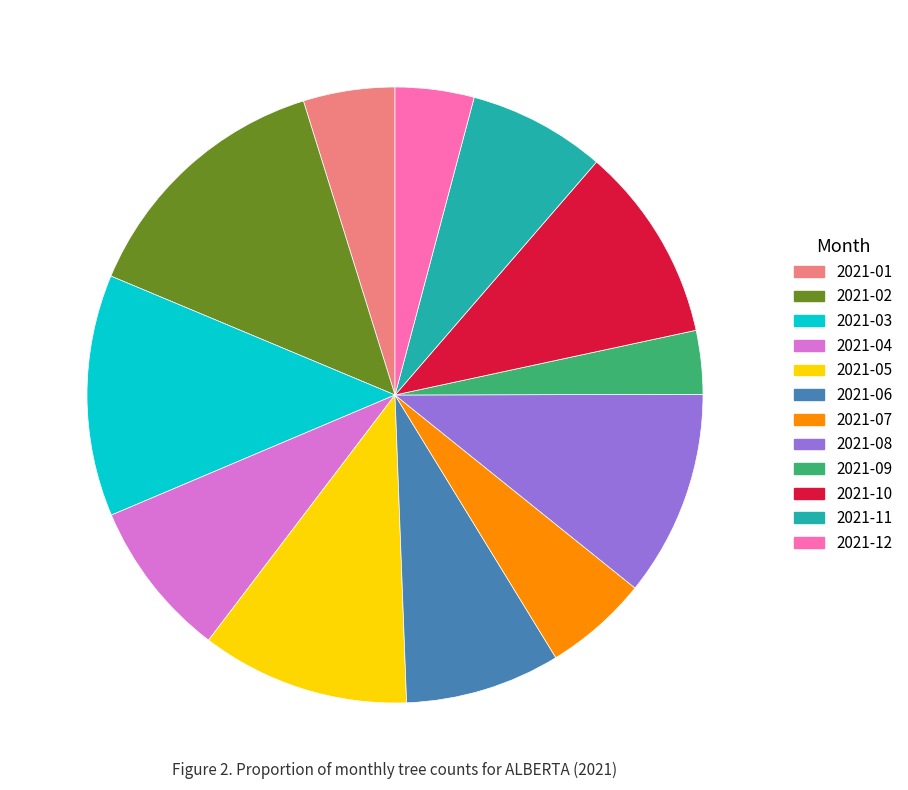

Between 2021-04 and 2021-12, which is larger?

2021-04